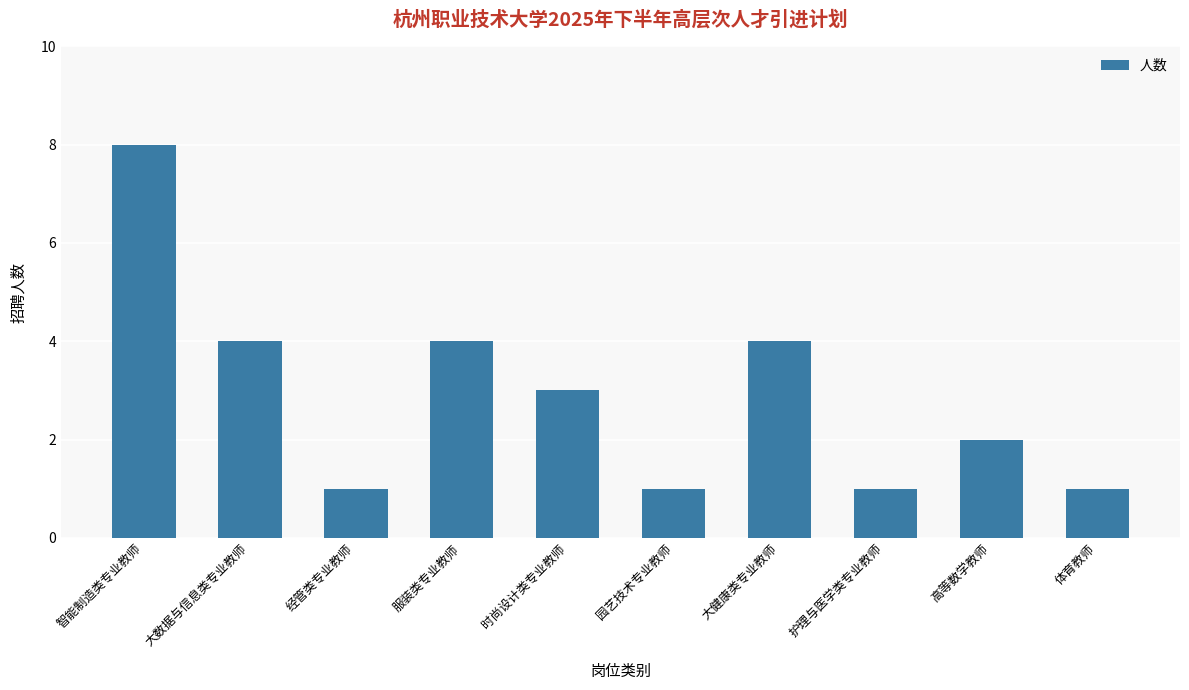

True or false: the data shows 3 at 高等数学教师.

False